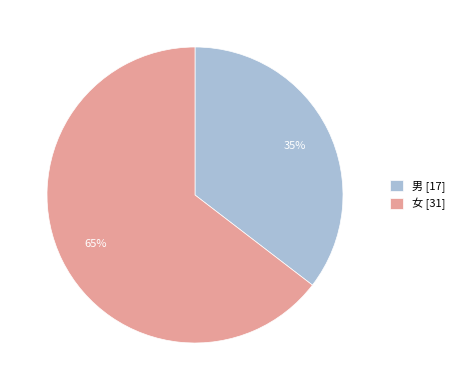

How many slices are in this pie chart?

2